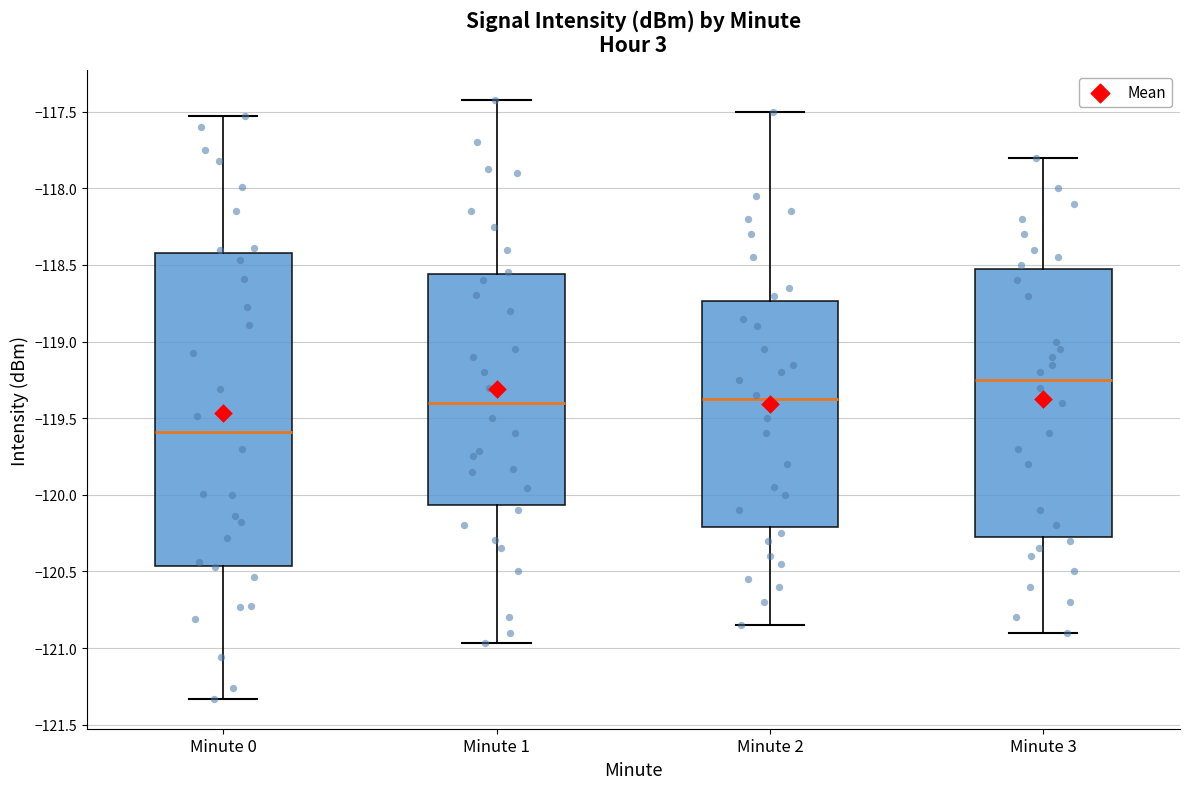

Which box has the highest median line?

Minute 3